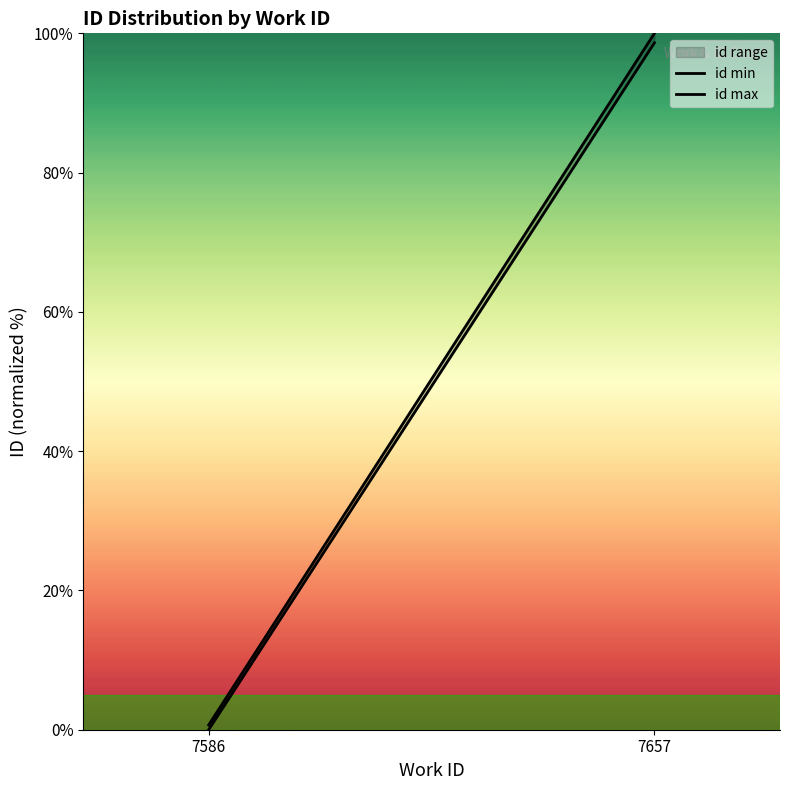

True or false: id min has a value of 98.6 at 7657.

True